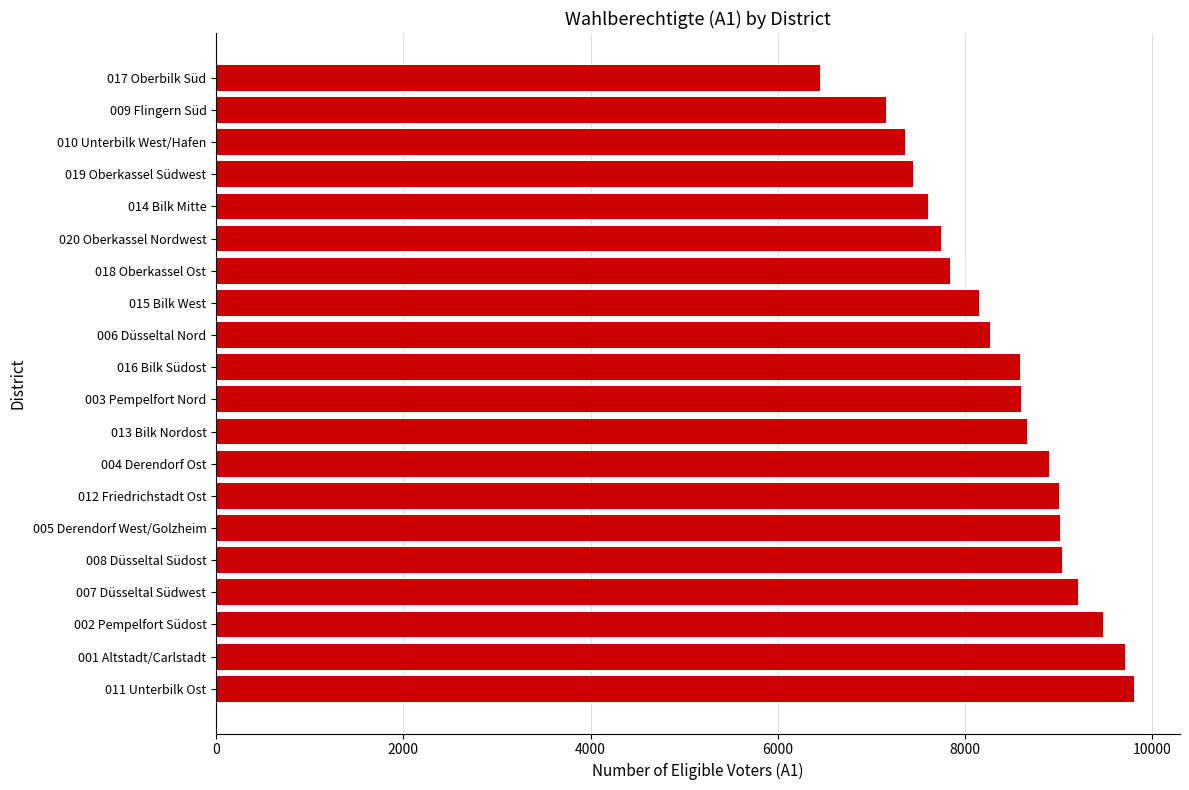

Where is the data nearest to the value 8129?

015 Bilk West